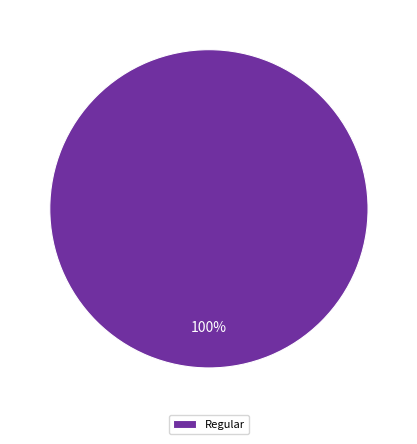

The Regular slice represents 100% of the pie. True or false?

True